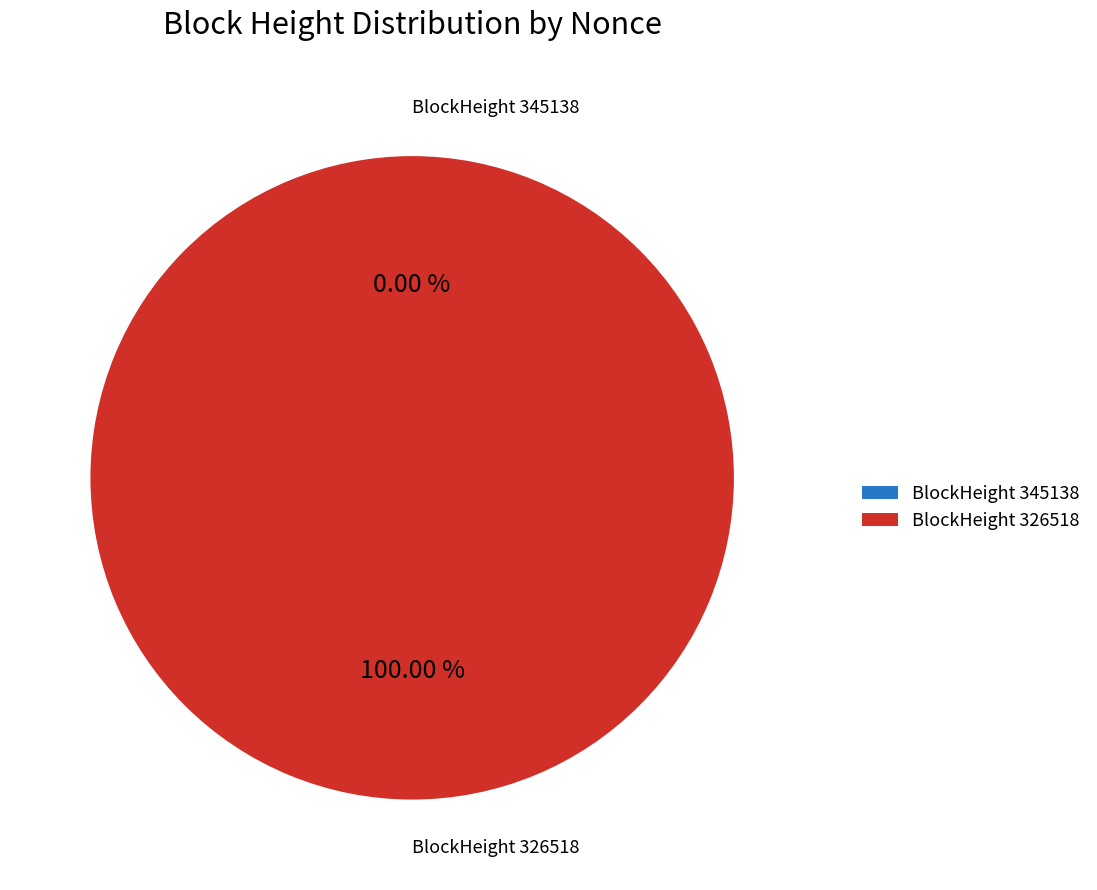

How many segments does this pie chart have?

2